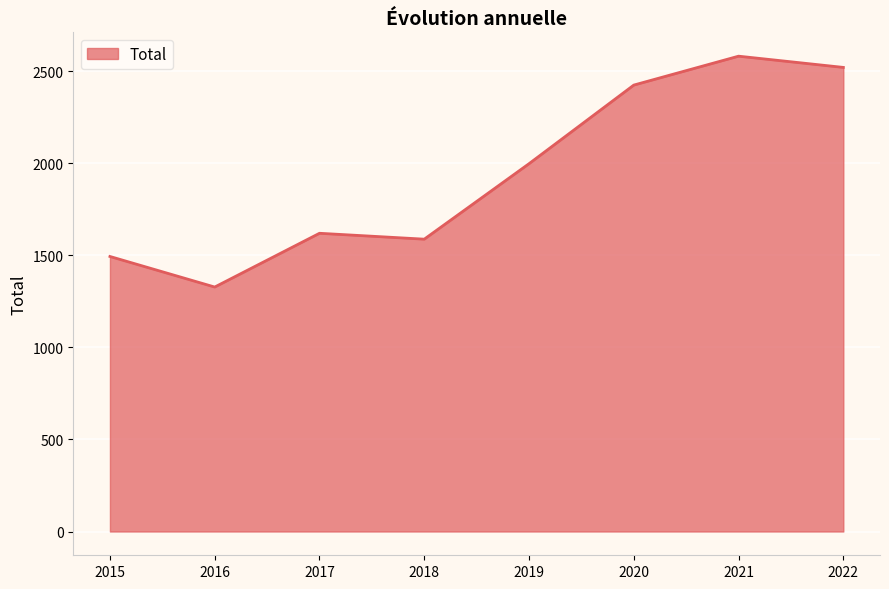

True or false: there are more than 0 points higher than both neighbors.

True